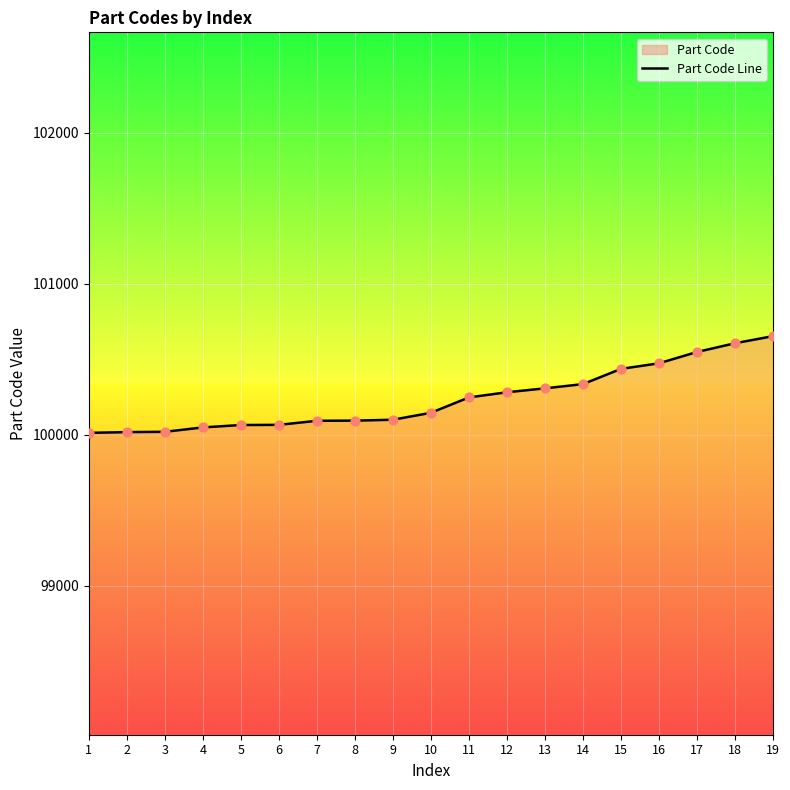

What is the change in value from 9 to 18?

+507